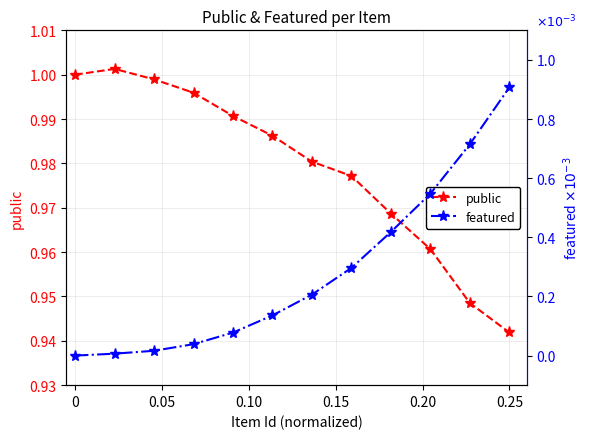

Where is public nearest to the value 0?

0.25